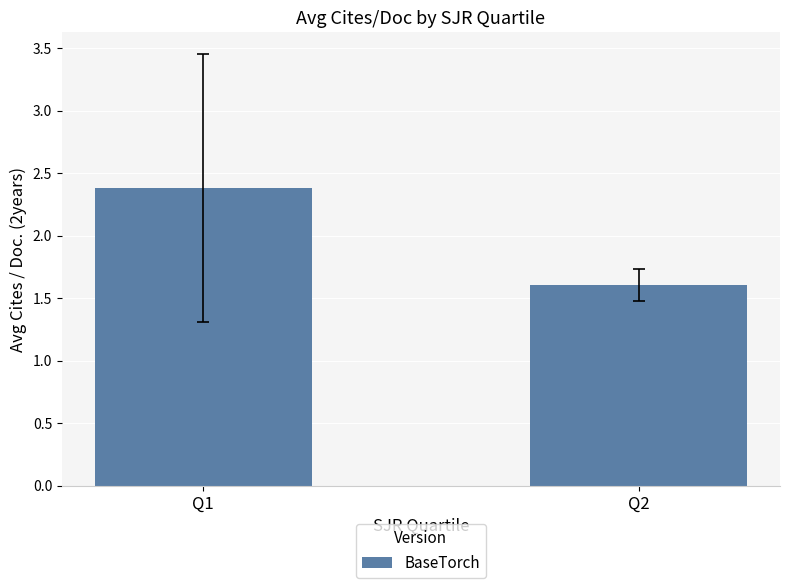

Rank the categories by value from lowest to highest.

Q2, Q1